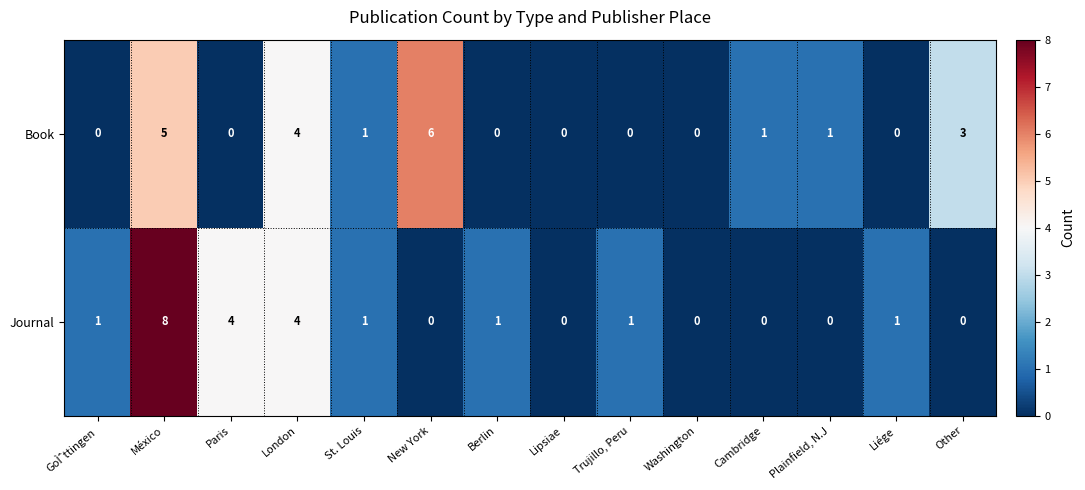

What is the total value across all series at New York?

6